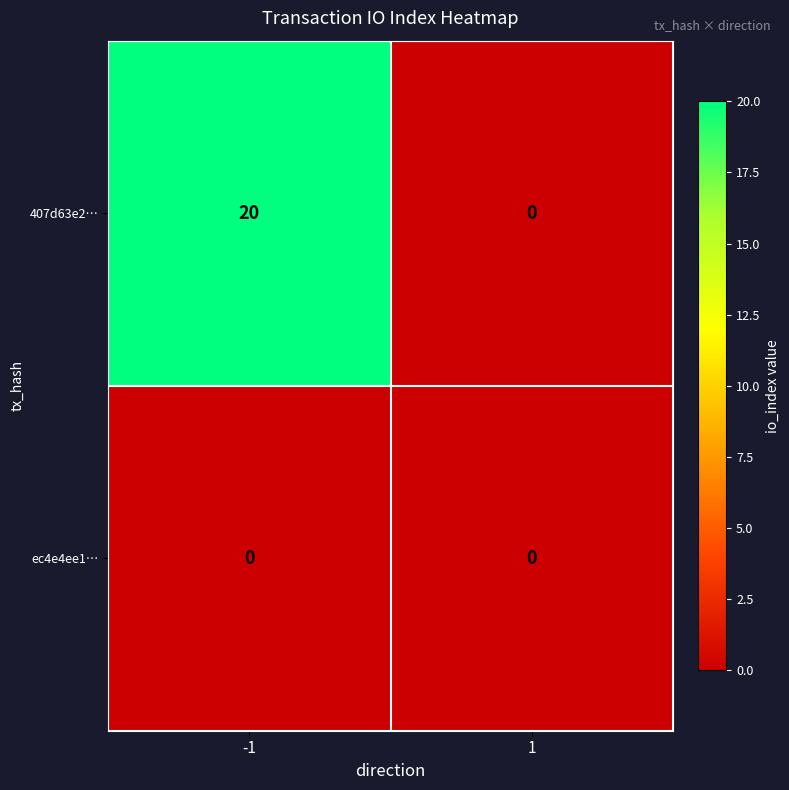

Count the number of data series in this chart.

2